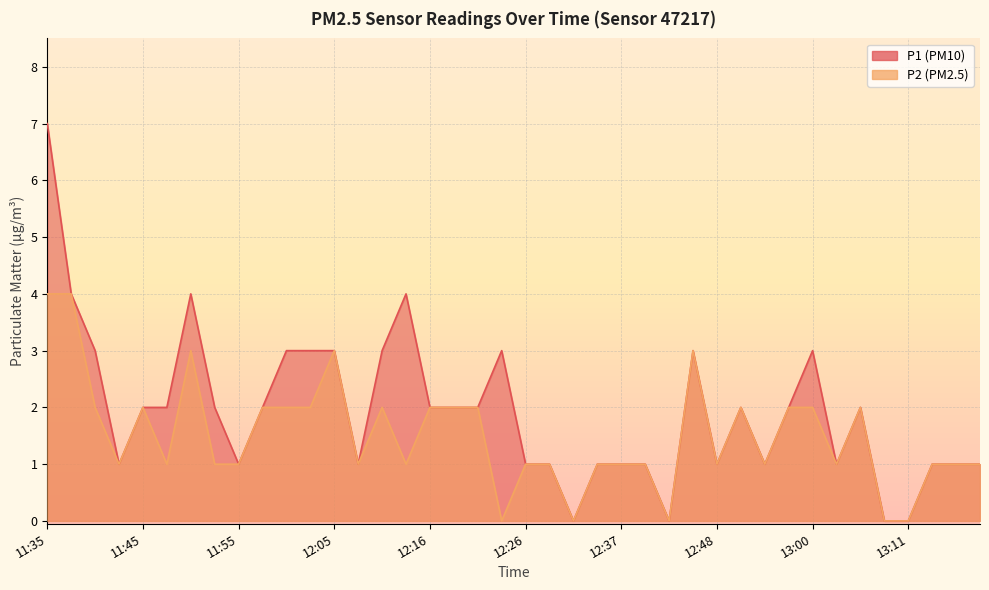

What are all the series names shown in the legend?

P1, P2